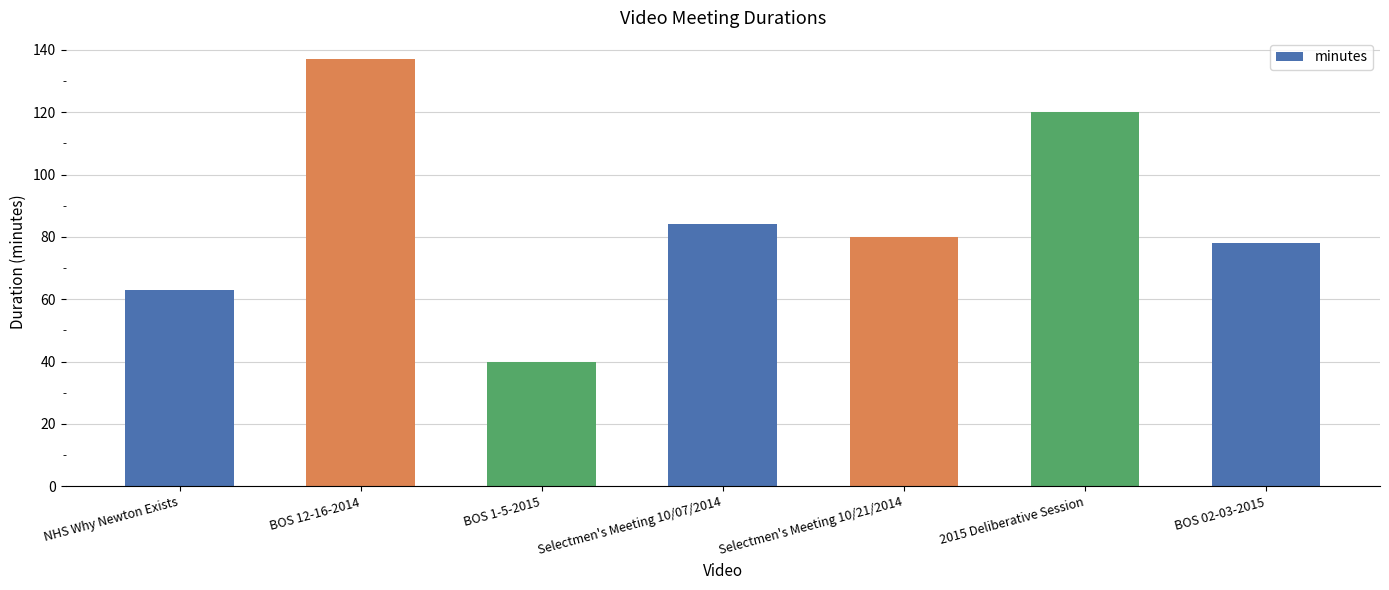

Reading left to right, transcribe all the data shown in this chart.

NHS Why Newton Exists=63	BOS 12-16-2014=137	BOS 1-5-2015=40	Selectmen's Meeting 10/07/2014=84	Selectmen's Meeting 10/21/2014=80	2015 Deliberative Session=120	BOS 02-03-2015=78